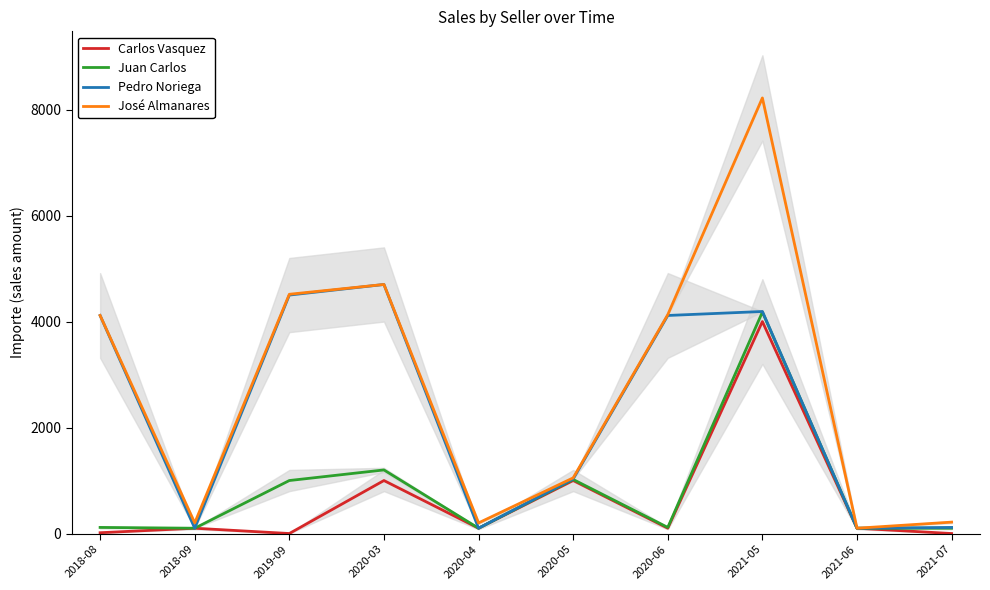

Where does the Juan Carlos series first go above 115?

2019-09